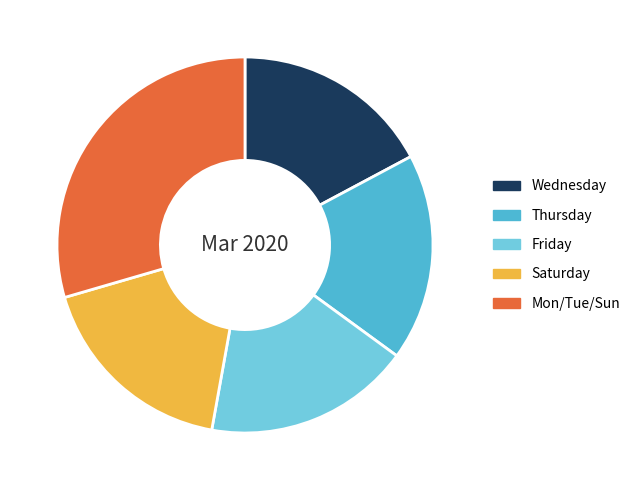

Is there a majority slice in this chart?

No